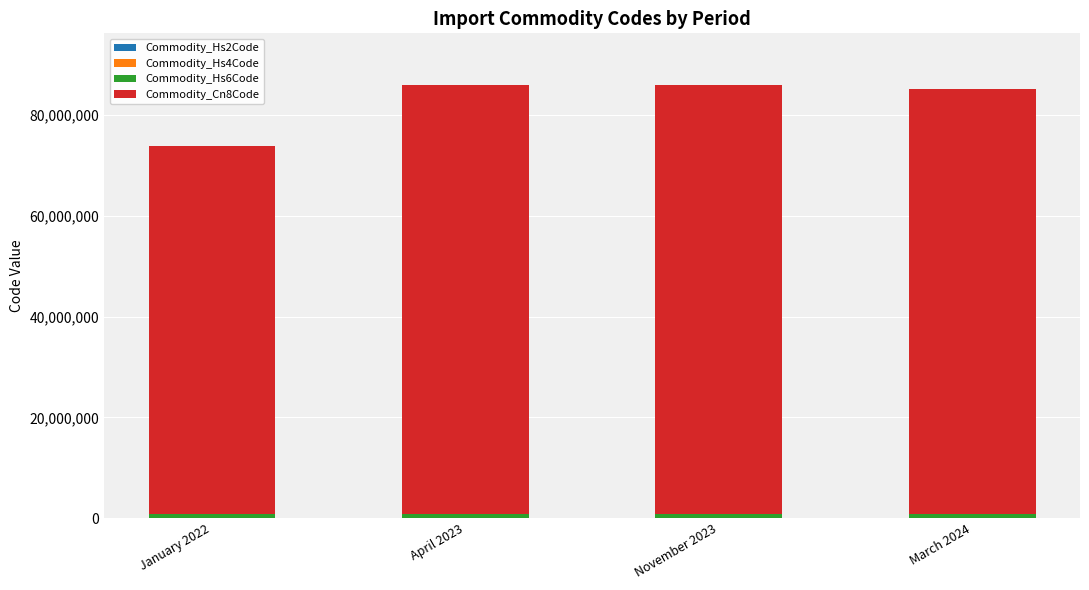

What is the label of the 4th bar from the right?

January 2022